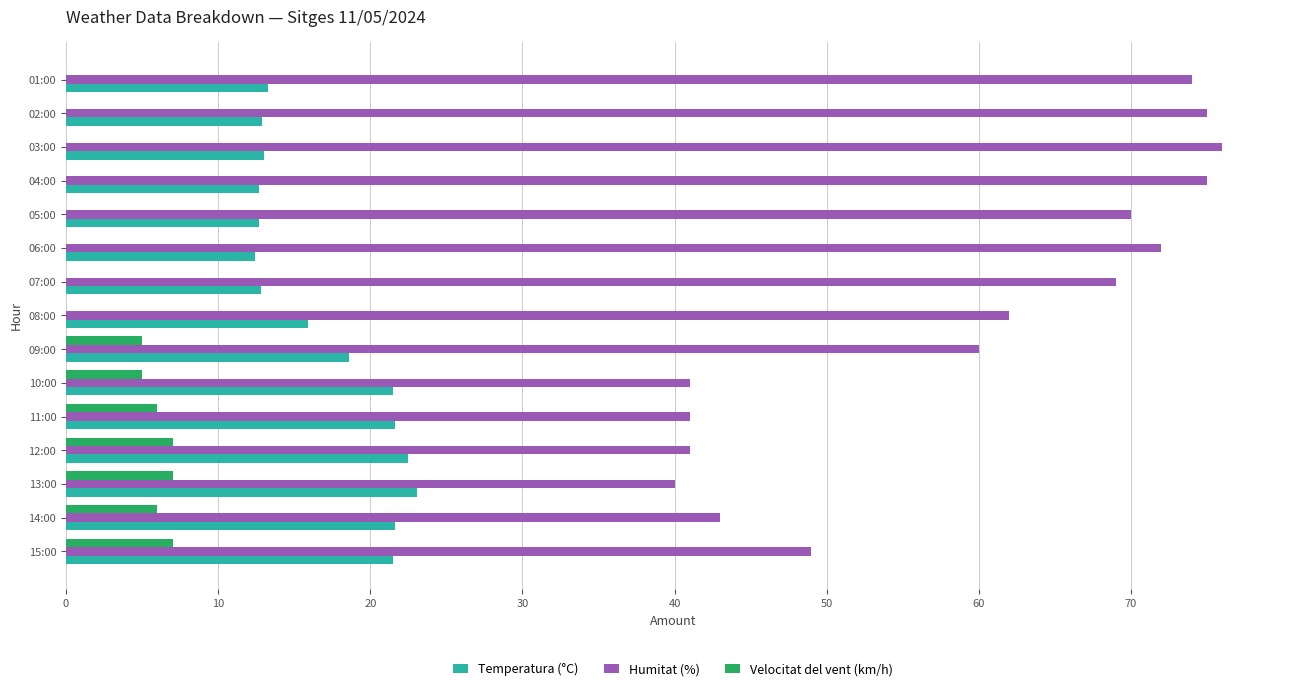

What is the sum of the Humitat (%) values at 13:00 and 14:00?

83.0